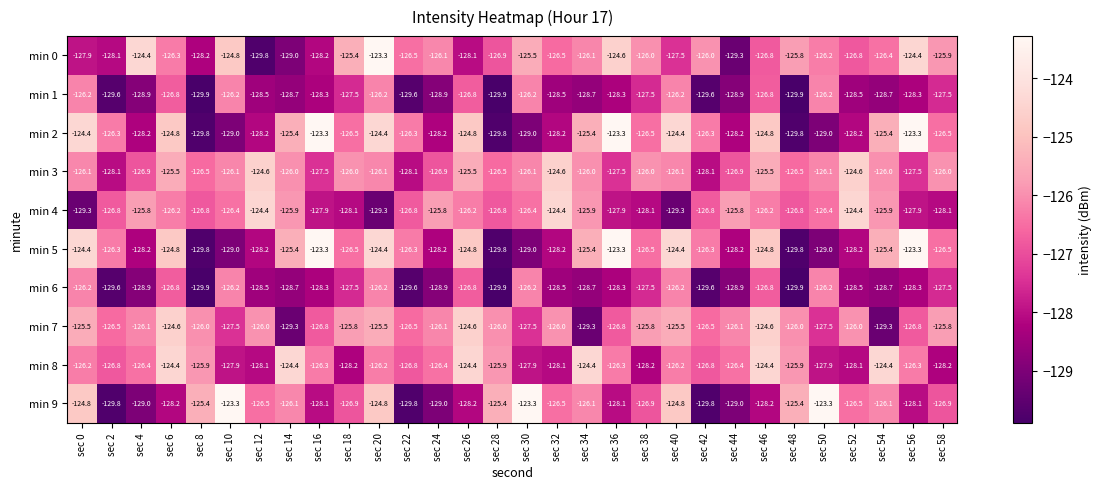

What is the spread (max minus min) of values at sec 2?

3.5